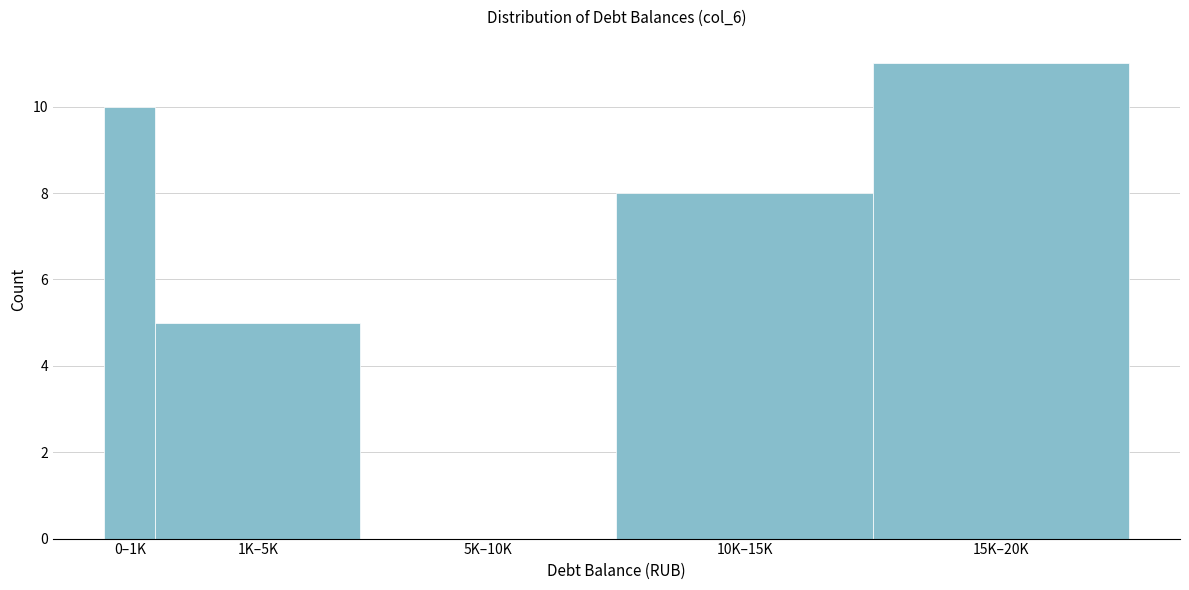

Reading right to left, what are all the values shown in this chart?

15K–20K=11	10K–15K=8	5K–10K=0	1K–5K=5	0–1K=10